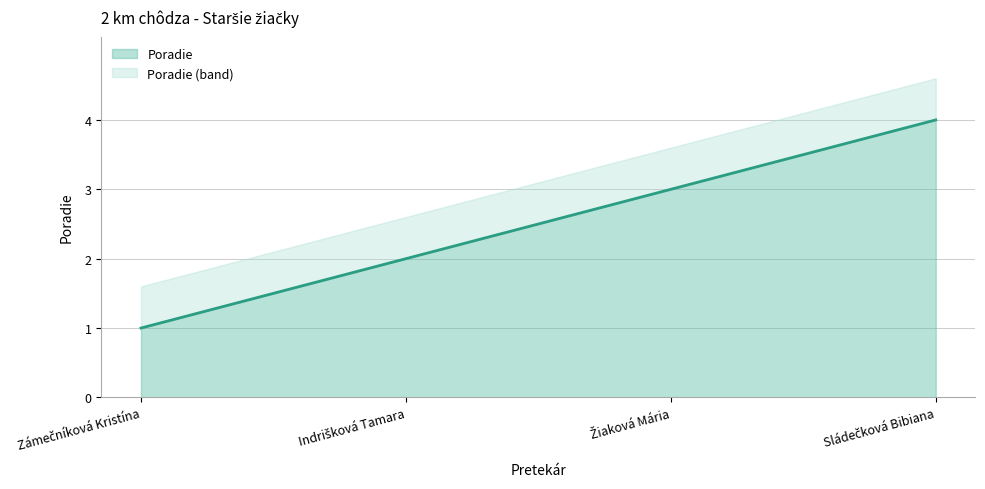

Rank the categories by value from lowest to highest.

Zámečníková Kristína, Indrišková Tamara, Žiaková Mária, Sládečková Bibiana